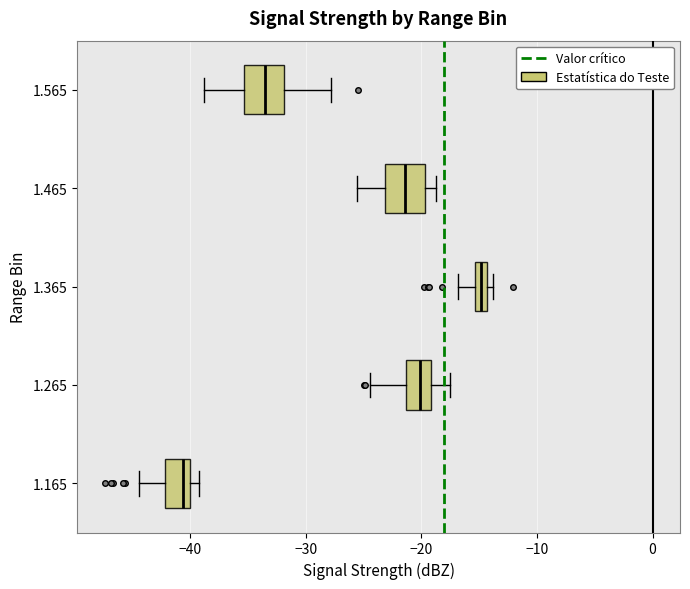

Where does the left whisker of the box at y = 1.465 end on the x-axis? The values are not printed on the chart, so give them approximately, as read against the axis.

-26